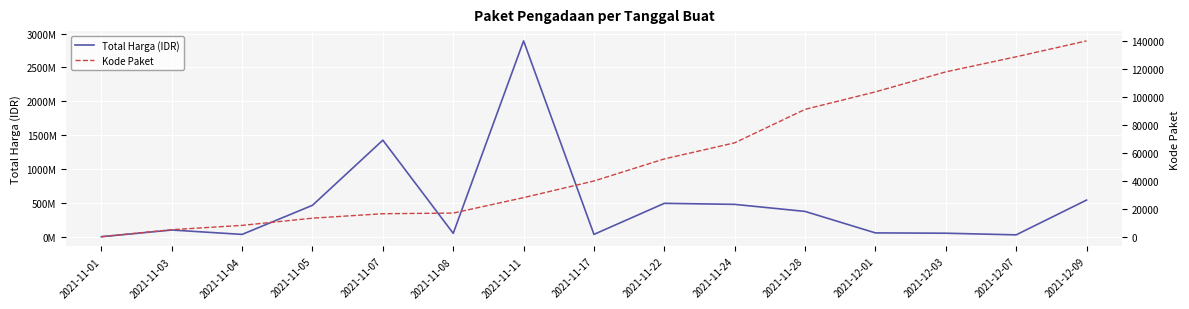

Which label corresponds to the largest value in the chart?

2021-11-11